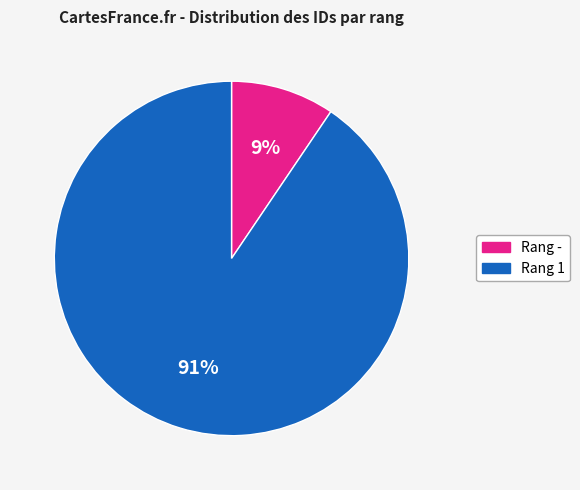

How many slices are in this pie chart?

2